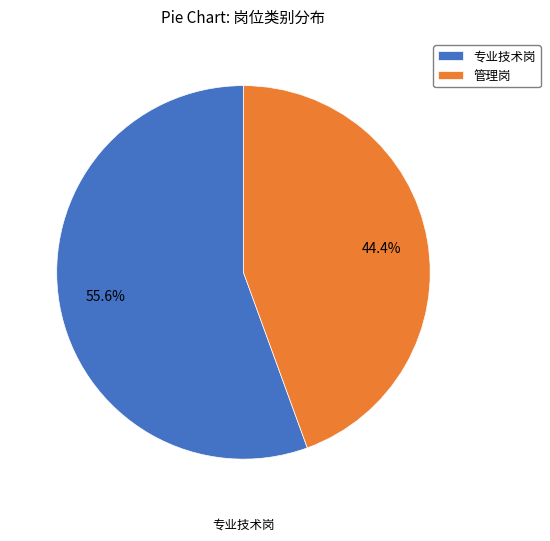

Does any single category account for the majority?

Yes